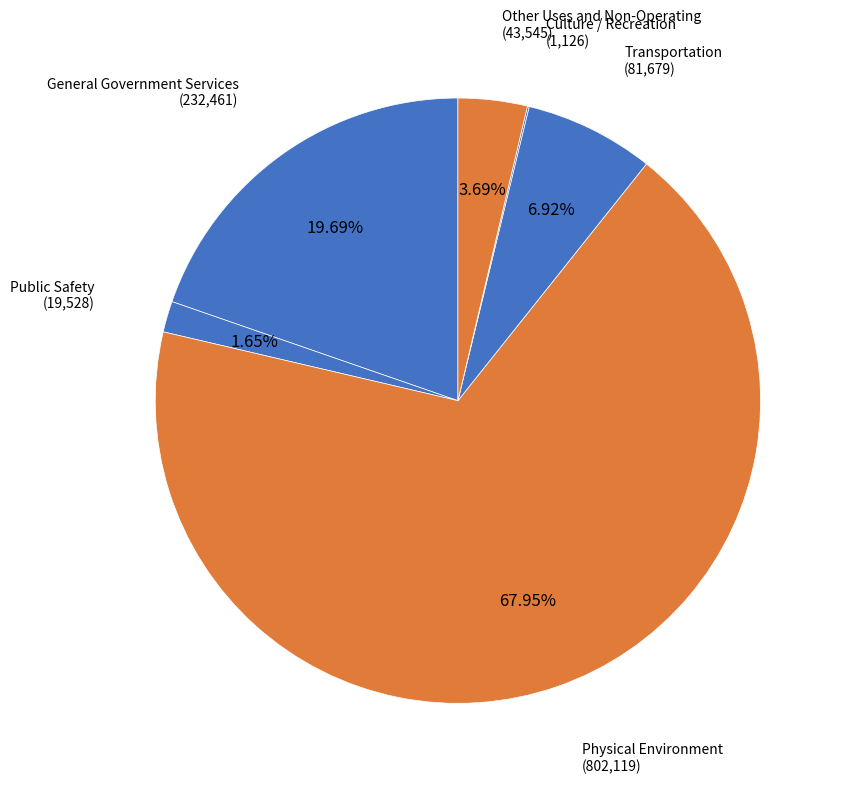

To the nearest percent, what is the average slice percentage?

17%